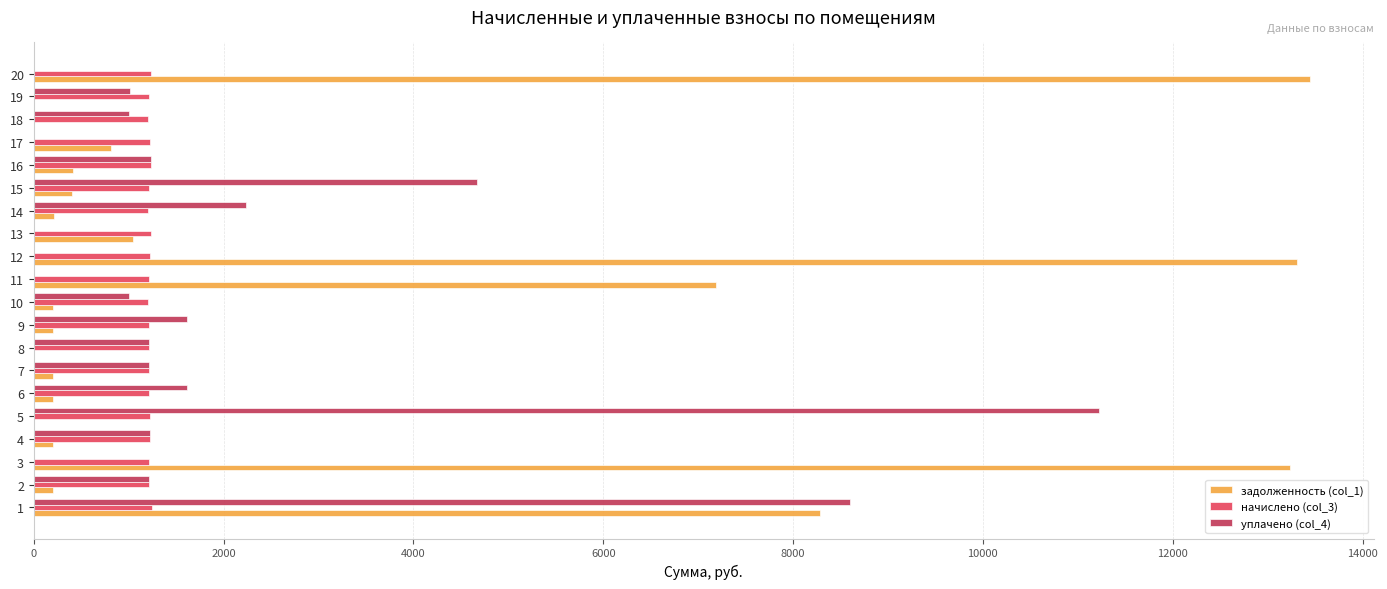

What is the greatest value displayed?

13445.1